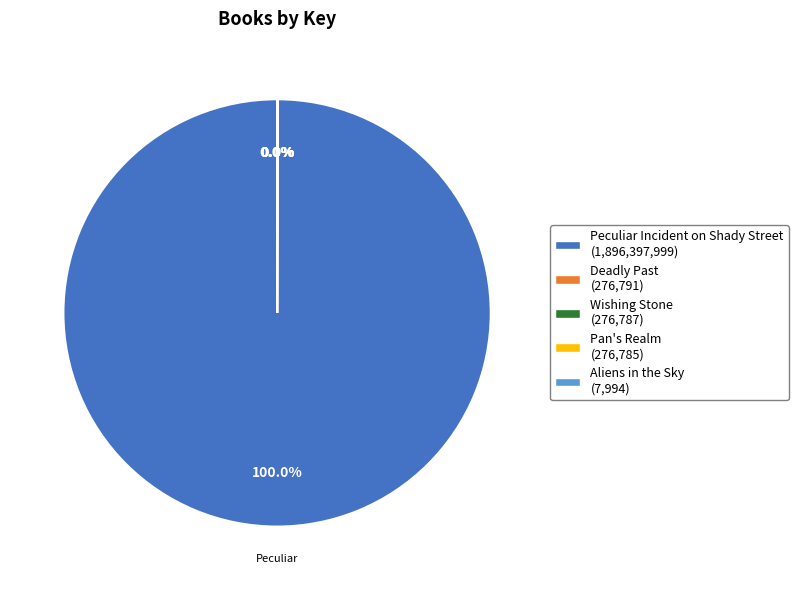

What is the largest slice in the pie chart?

Peculiar Incident on Shady Street